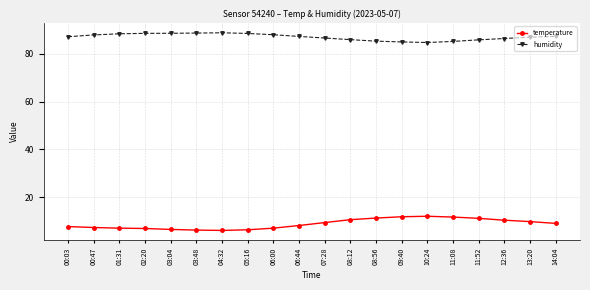

What is the smallest value displayed?

6.2